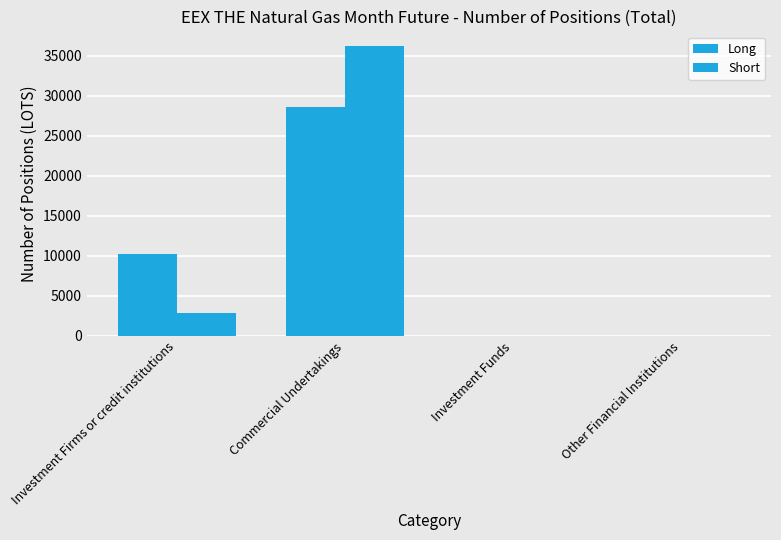

How many groups of bars are there?

4